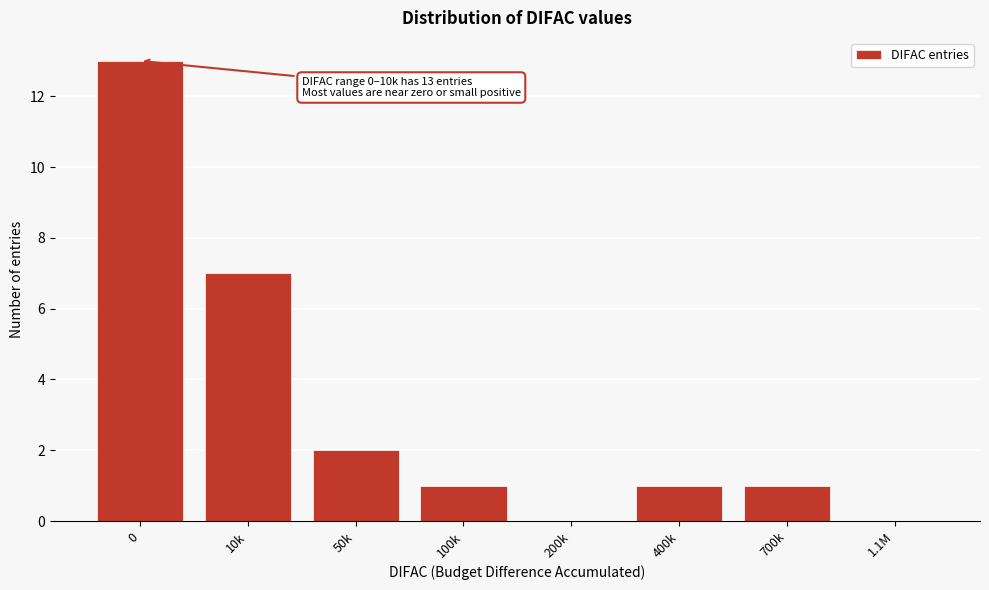

Reading left to right, transcribe all the data shown in this chart.

0=13	10k=7	50k=2	100k=1	200k=0	400k=1	700k=1	1.1M=0